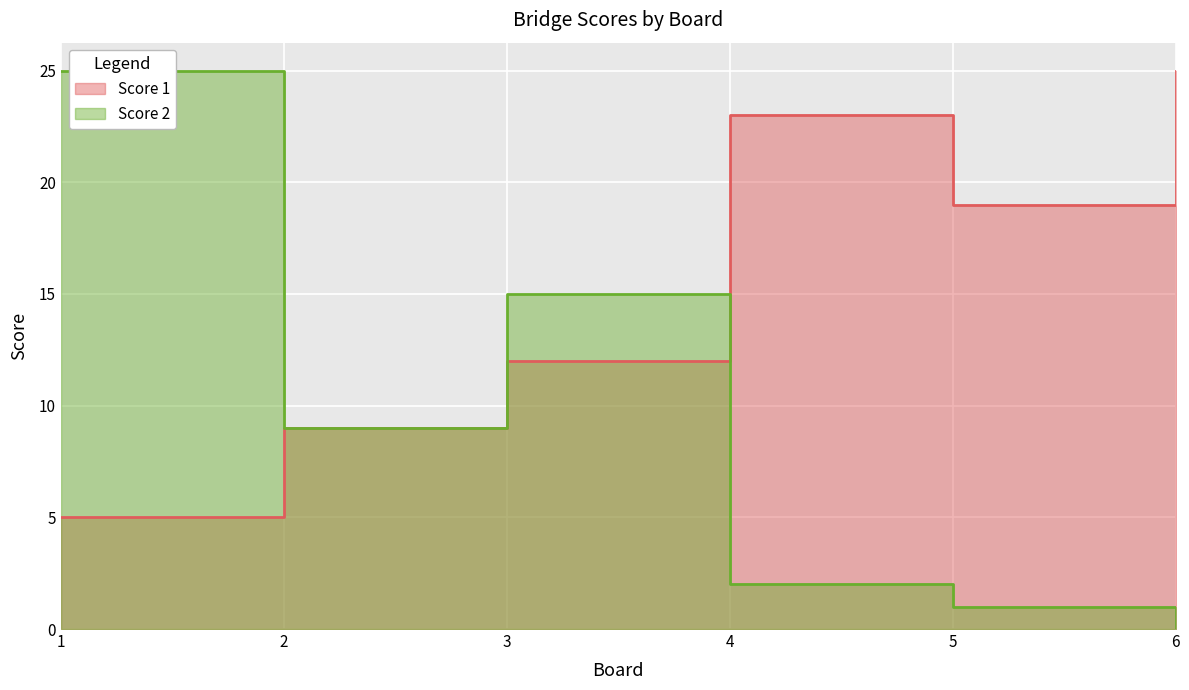

True or false: Score 2 has more than 0 interior local peaks.

True